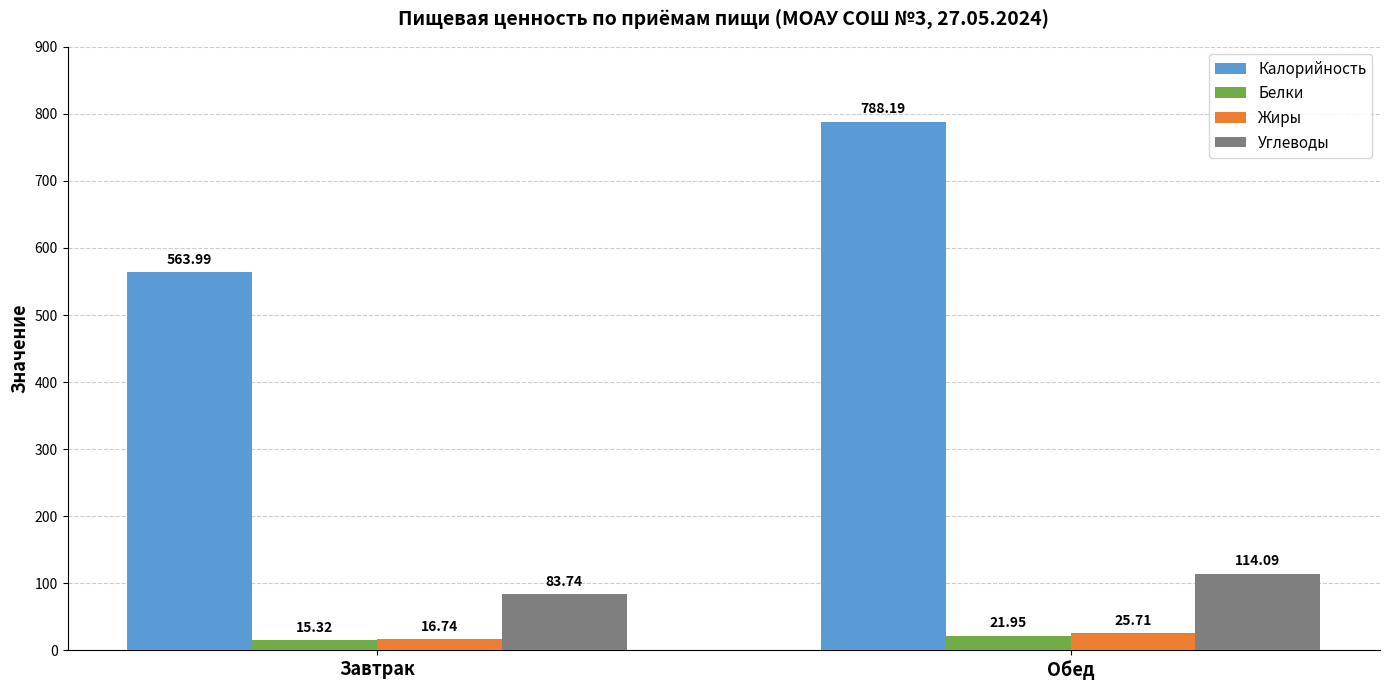

At Обед, list the series in order from smallest to largest.

Белки, Жиры, Углеводы, Калорийность